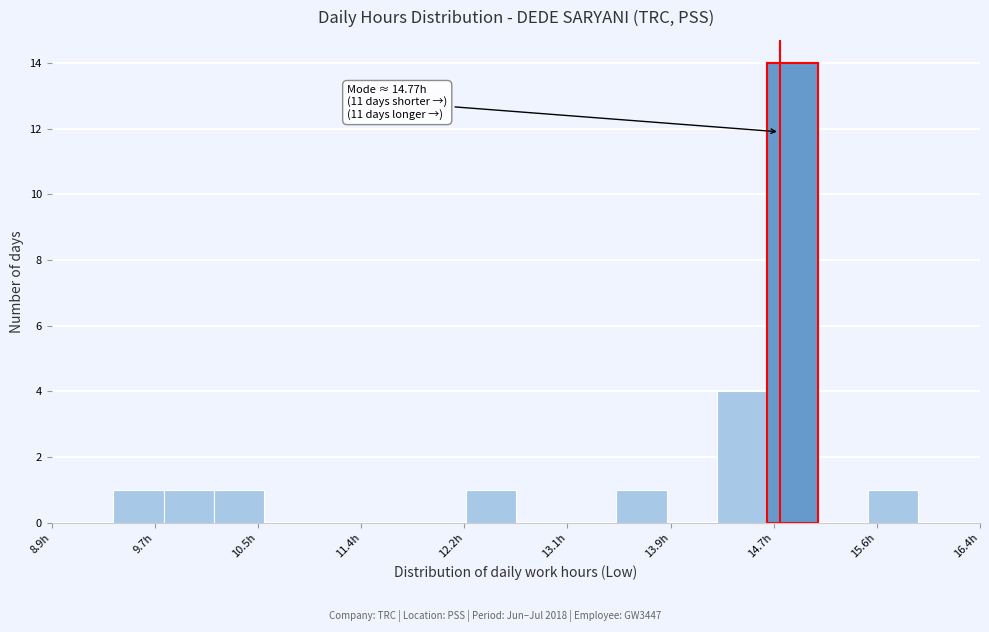

Over which range of the x-axis is the bar tallest?

14.7 to 15.1